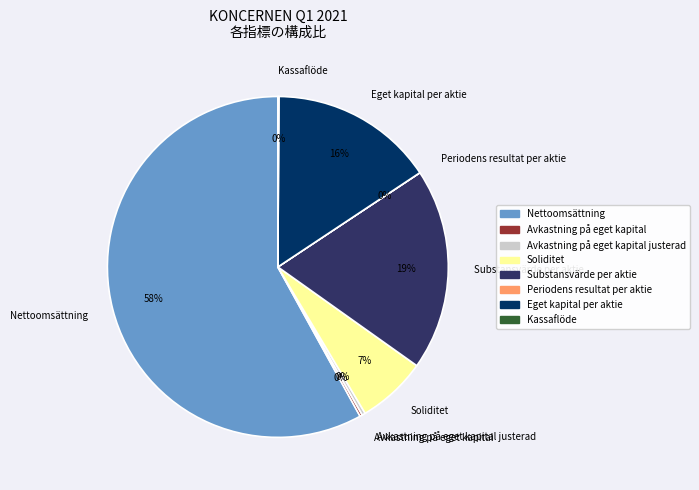

Does any single category account for the majority?

Yes